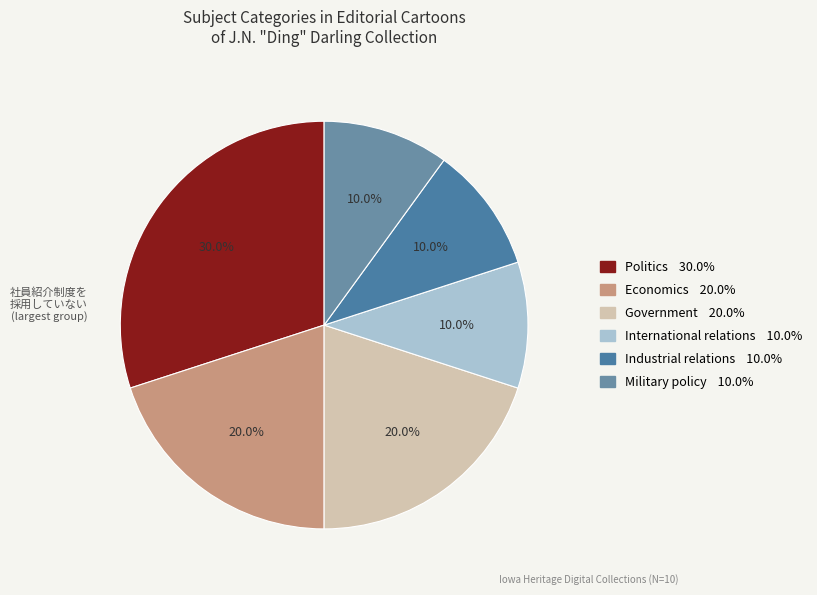

What portion of the pie excludes Military policy?

90.0%